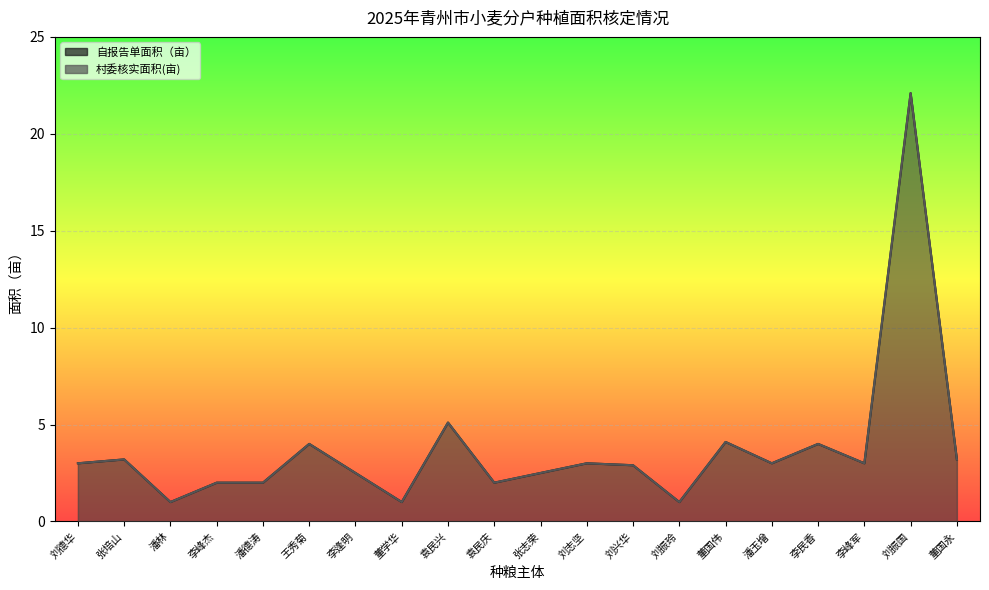

What is the label of the 18th point from the right?

潘林